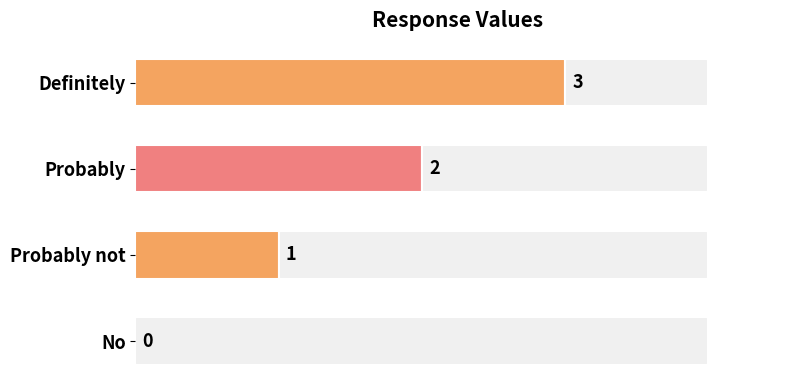

What is the difference between the maximum and second lowest values?

2